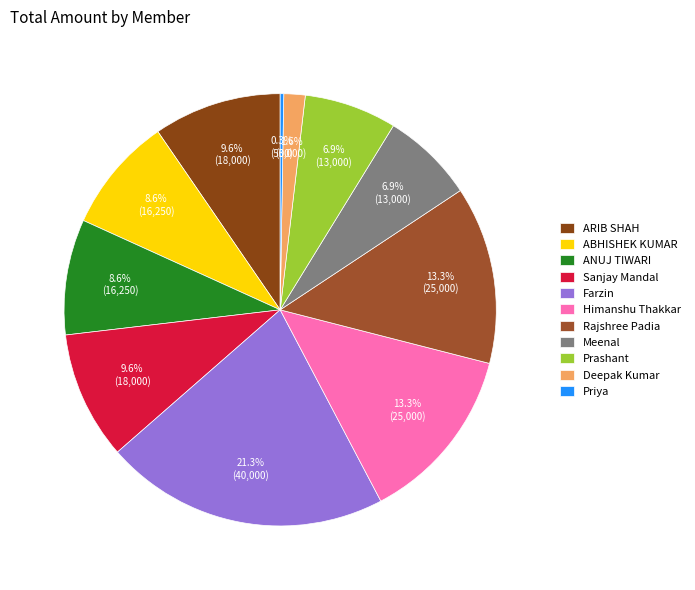

To the nearest percent, what is the difference between the Prashant and ANUJ TIWARI slice percentages?

2%